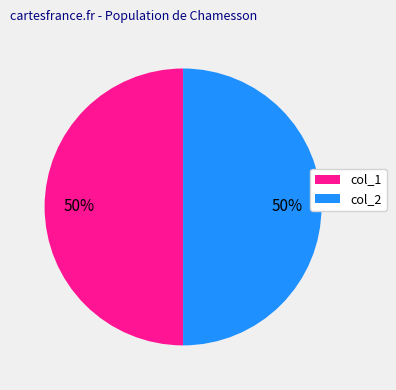

What is the ratio of the value at col_1 to the value at col_2?

1.0